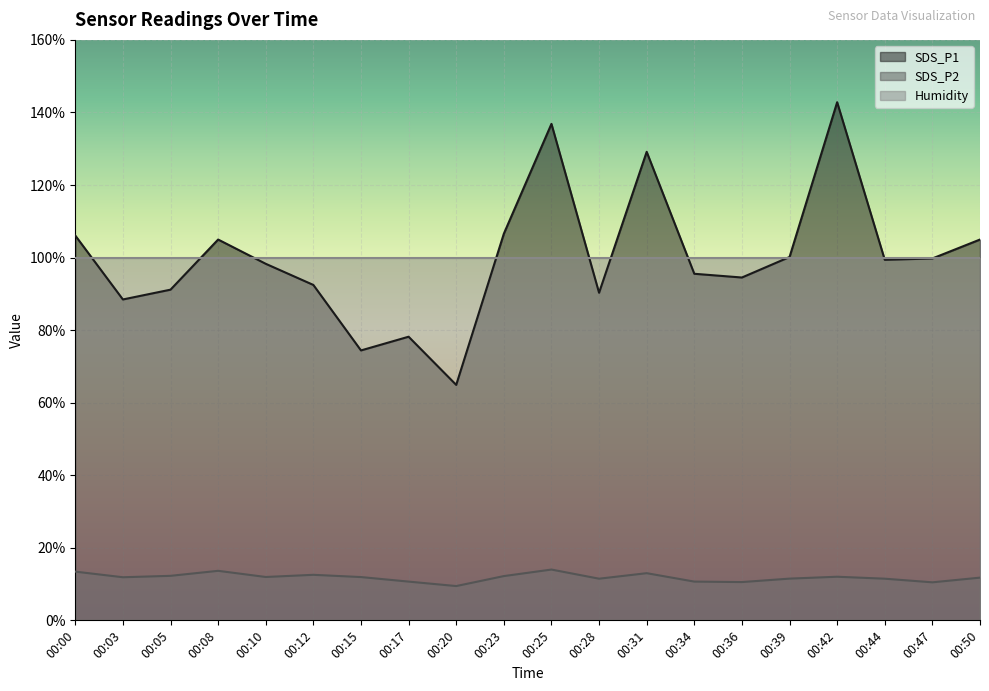

What is the highest value of the SDS_P2 series?

14.0